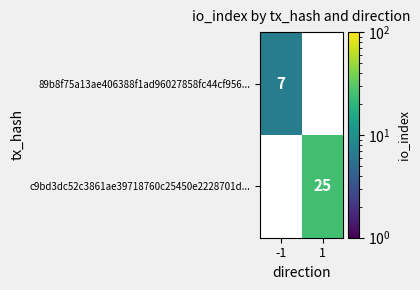

The c9bd3dc52c3861ae39718760c25450e2228701d... series shows 38 at 1. True or false?

False